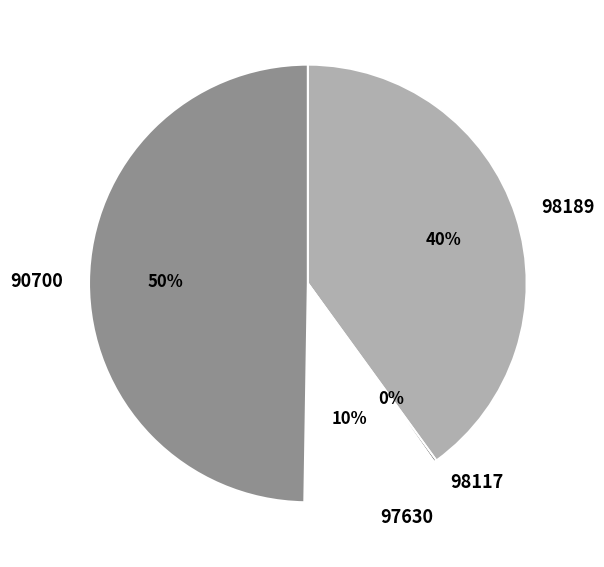

True or false: 98189 accounts for 54% of the total.

False